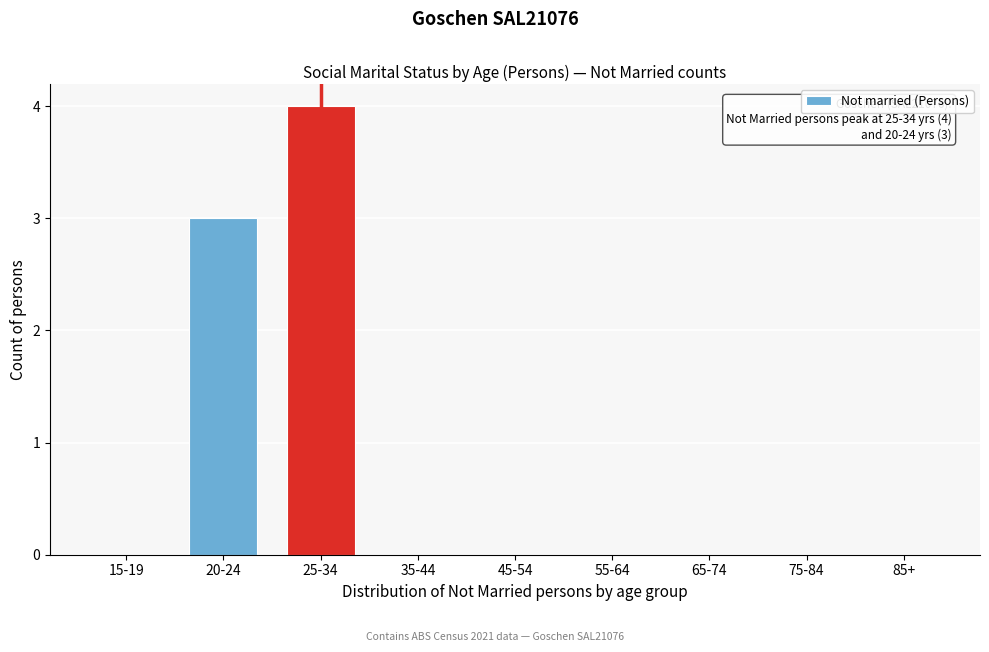

Reading left to right, transcribe all the data shown in this chart.

15-19=0	20-24=3	25-34=4	35-44=0	45-54=0	55-64=0	65-74=0	75-84=0	85+=0